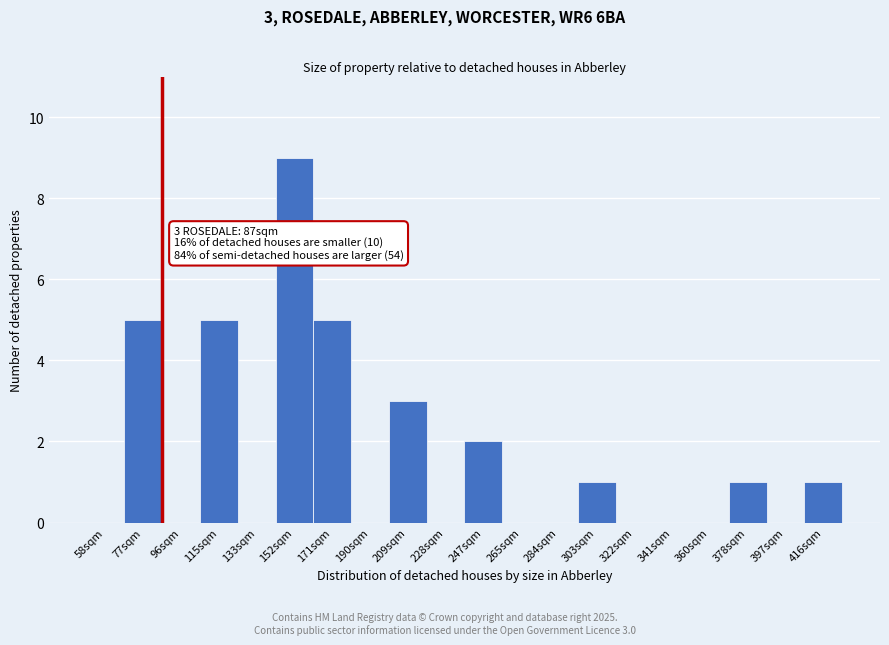

Reading right to left, what are all the values shown in this chart?

416sqm=1	397sqm=0	378sqm=1	360sqm=0	341sqm=0	322sqm=0	303sqm=1	284sqm=0	265sqm=0	247sqm=2	228sqm=0	209sqm=3	190sqm=0	171sqm=5	152sqm=9	133sqm=0	115sqm=5	96sqm=0	77sqm=5	58sqm=0